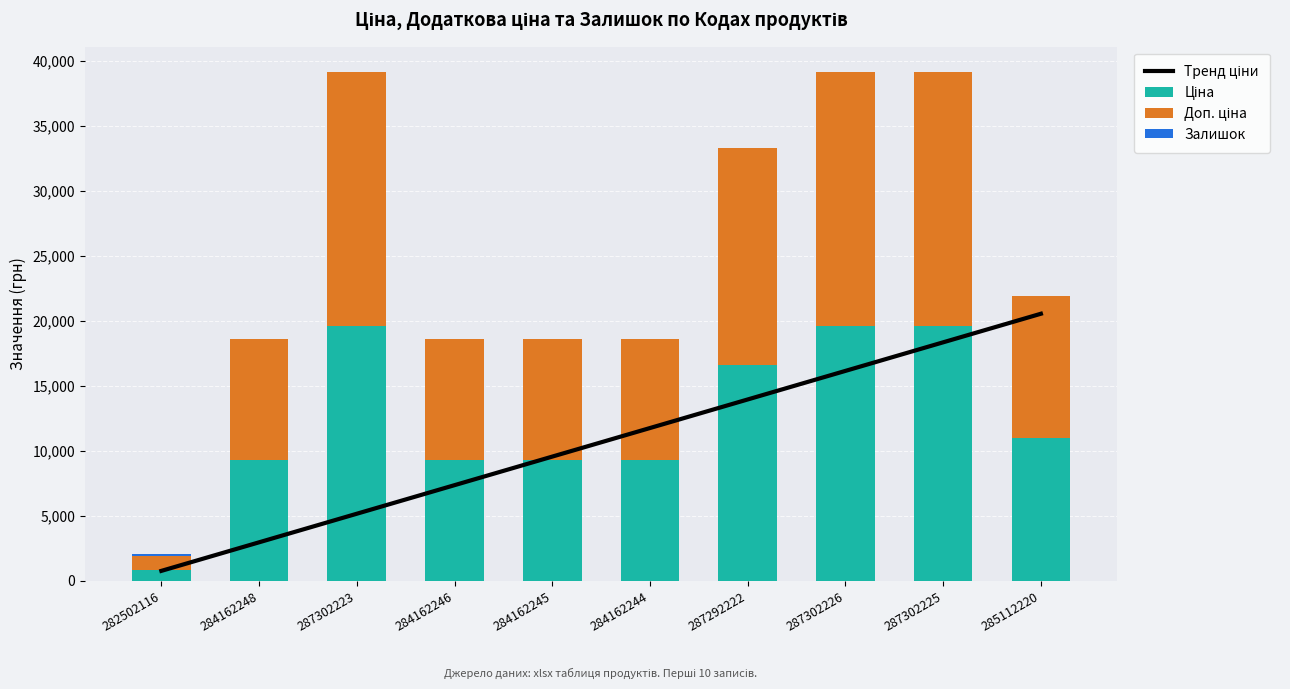

What is the label of the 7th bar from the left?

287292222